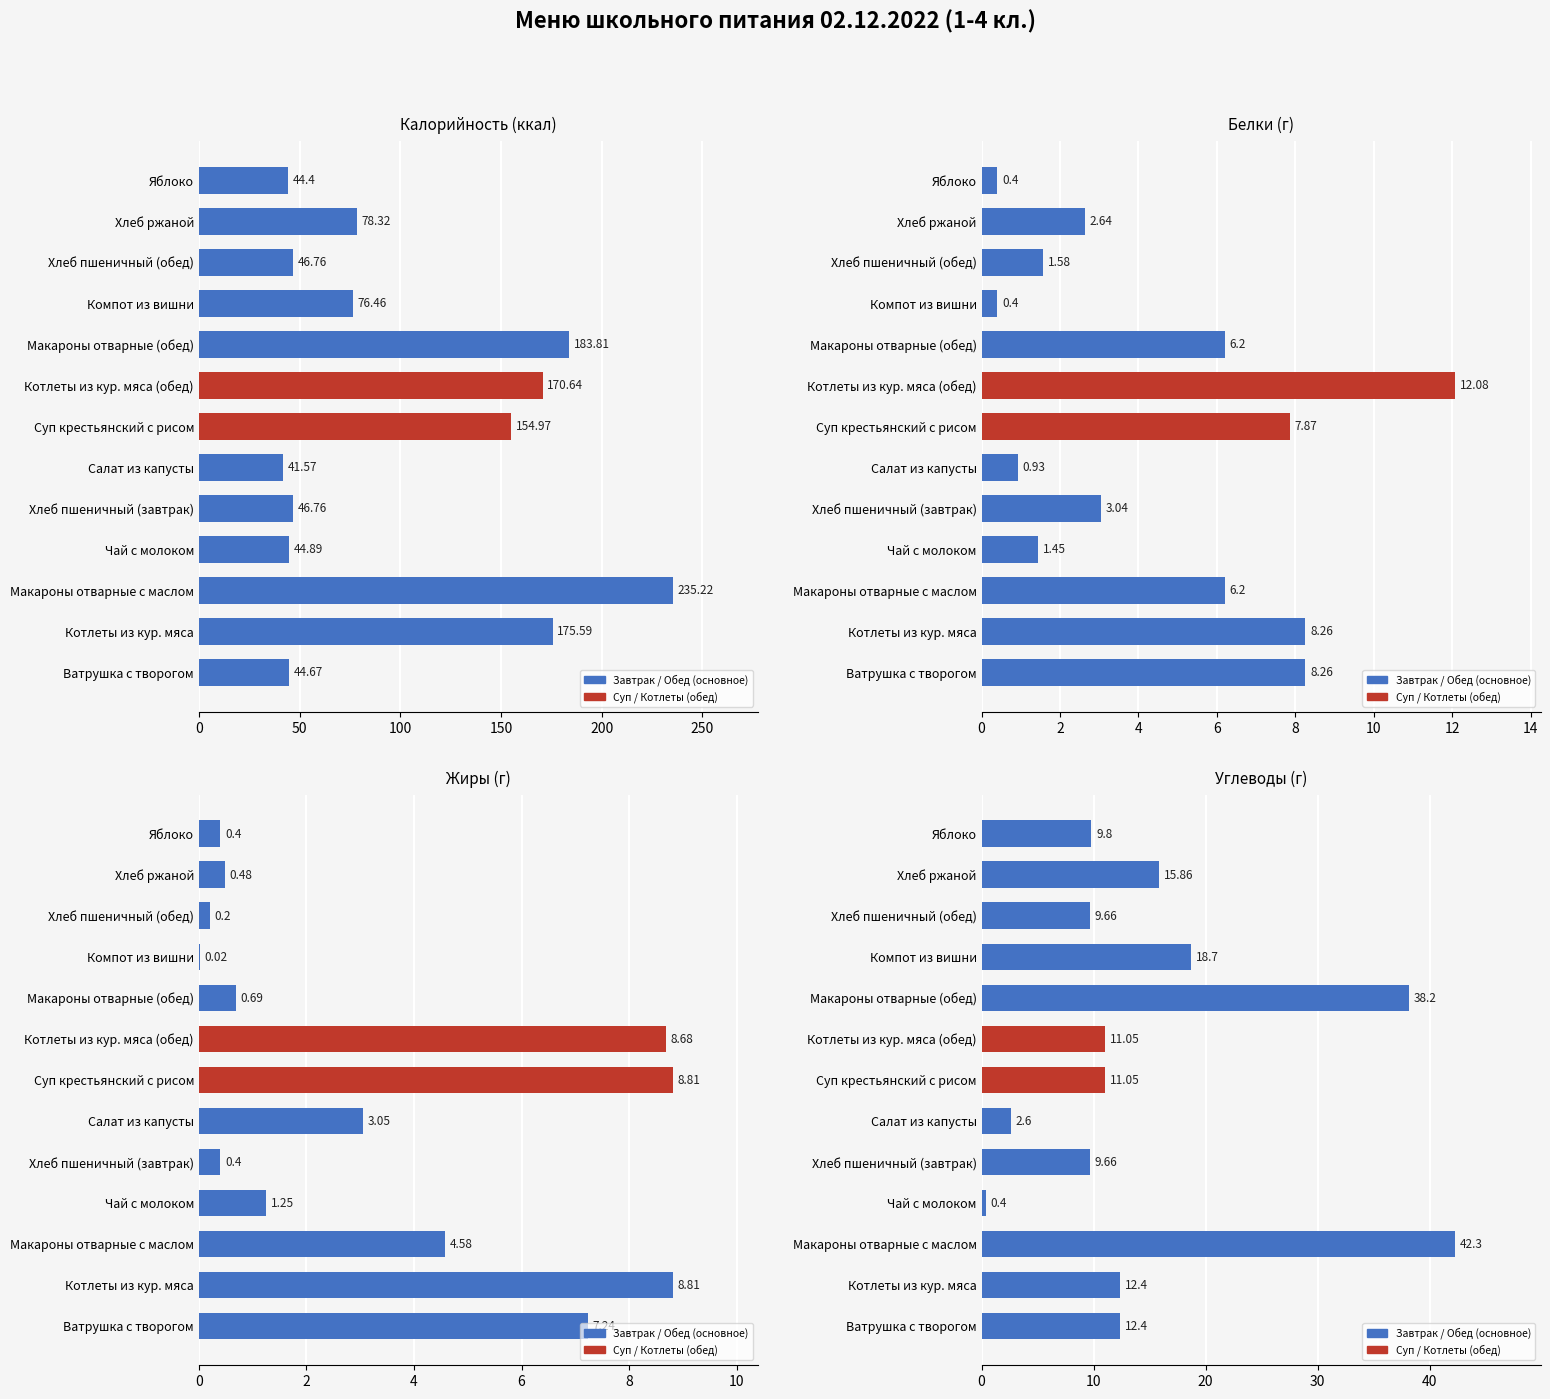

What is the difference between the maximum and minimum values in the Углеводы series?

41.9